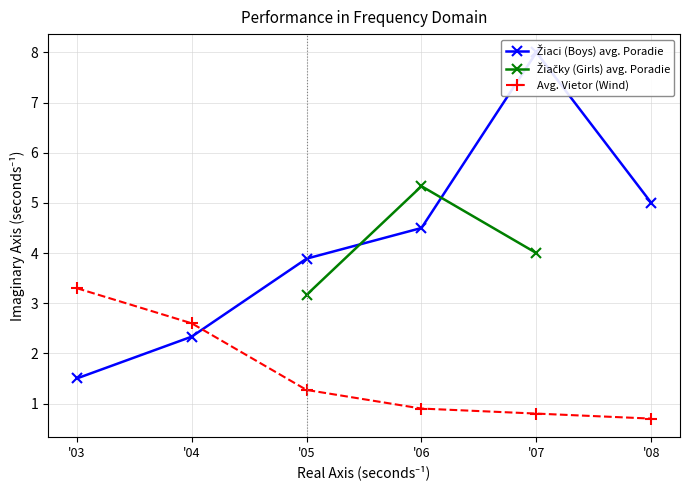

Count the number of data series in this chart.

3